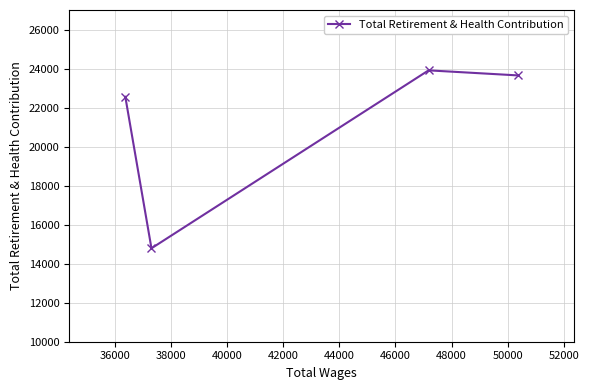

What is the difference between the second highest and minimum values?

8862